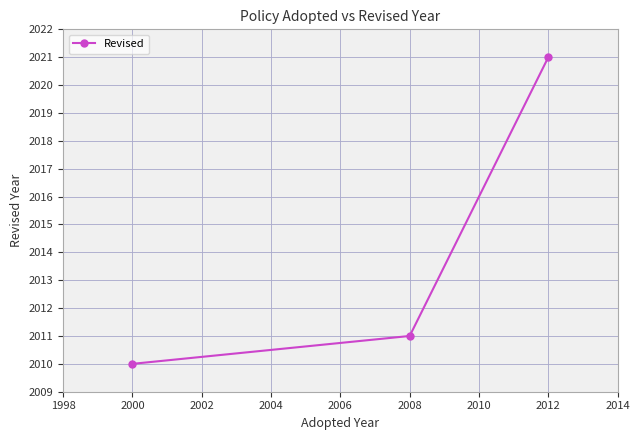

Between 2008 and 2000, which is larger?

2008